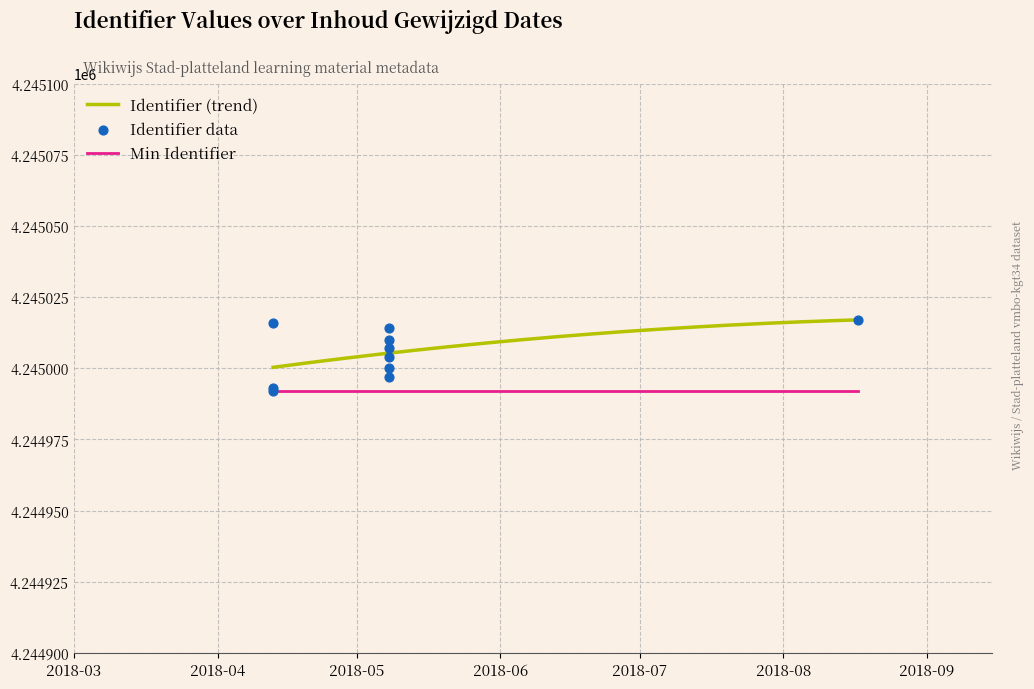

What is the change in value from 2018-04-13 to 2018-05-08?

+21